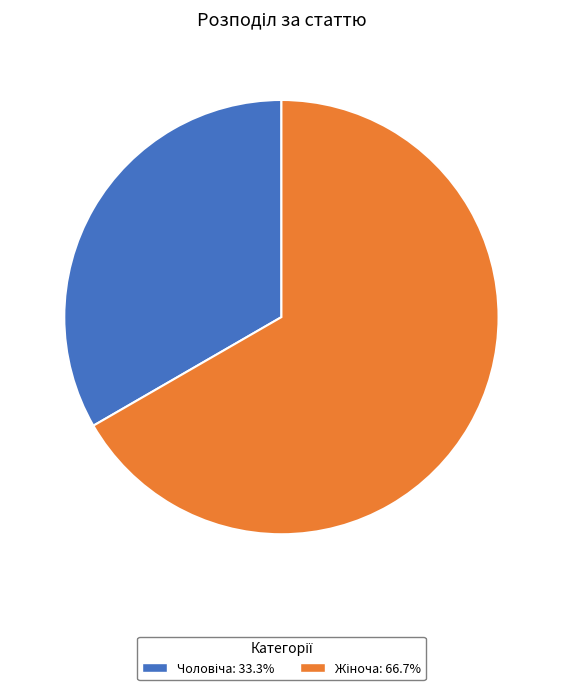

Does any single category account for the majority?

Yes